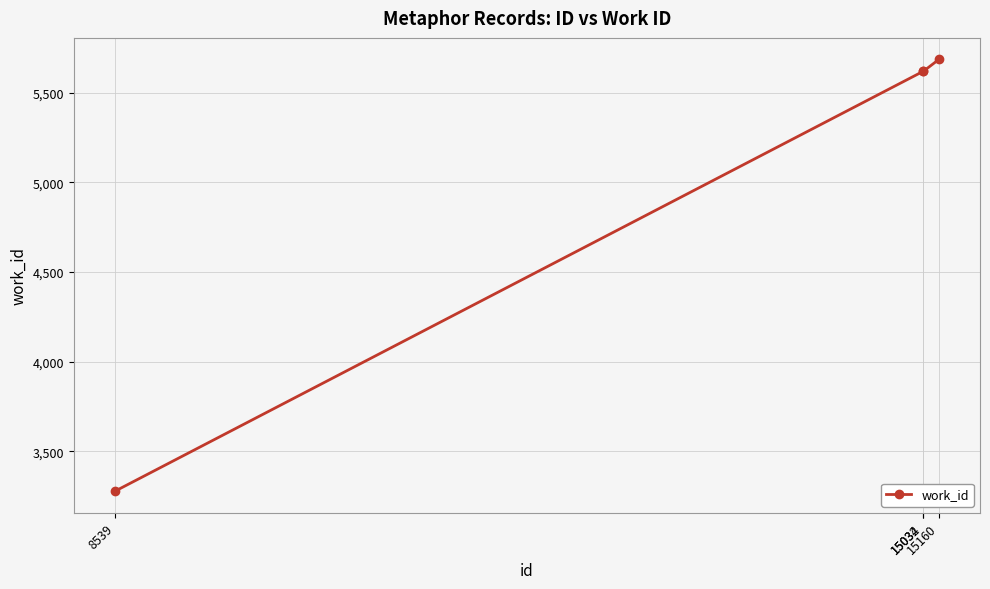

What is the ratio of the value at 15032 to the value at 8539?

1.7